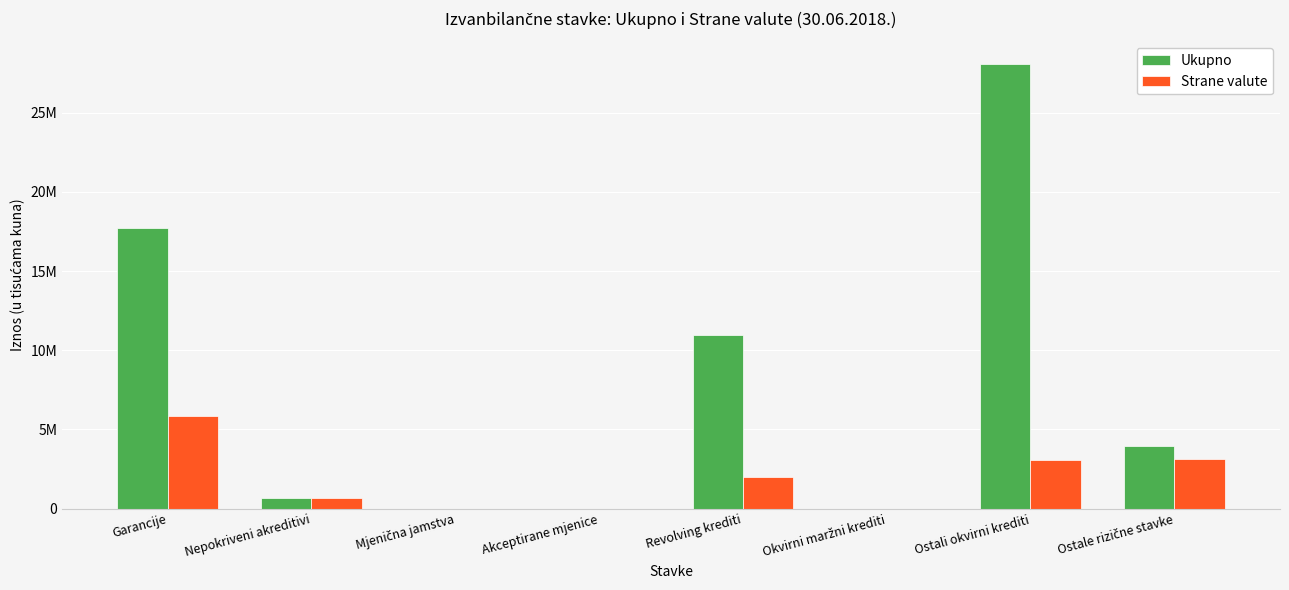

Are the bars grouped side by side (vs. stacked)?

Yes